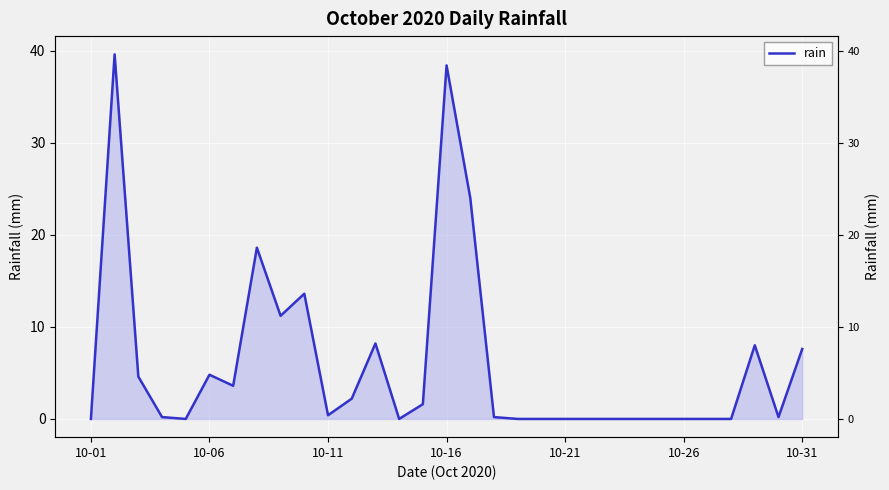

Reading left to right, list all the values displayed in this chart.

0.0	39.6	4.6	0.2	0.0	4.8	3.6	18.6	11.2	13.6	0.4	2.2	8.2	0.0	1.6	38.4	24.0	0.2	0.0	0.0	0.0	0.0	0.0	0.0	0.0	0.0	0.0	0.0	8.0	0.2	7.6